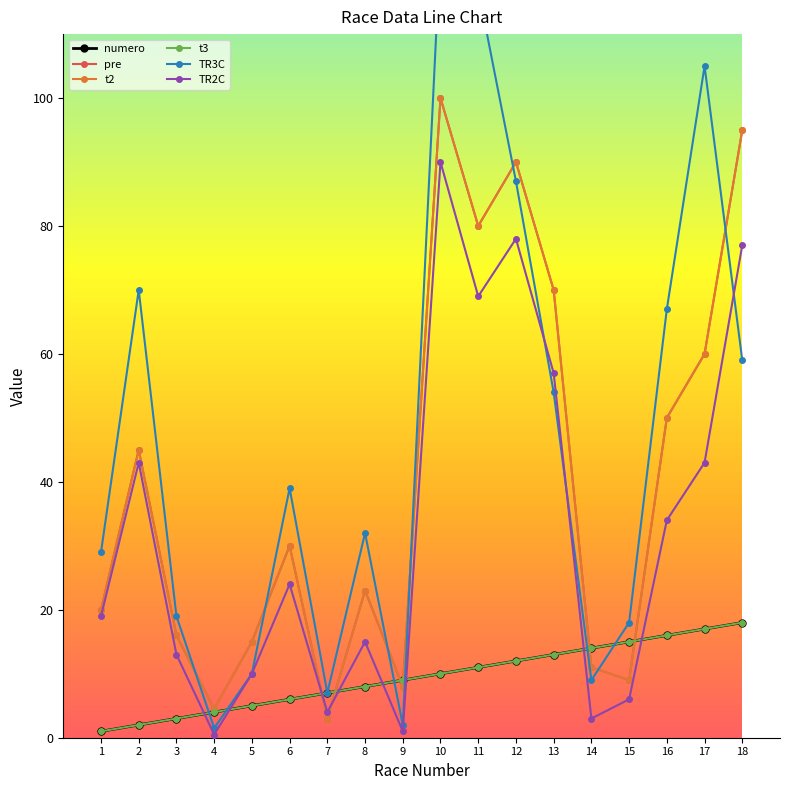

What are all the series names shown in the legend?

numero, pre, t2, t3, TR3C, TR2C